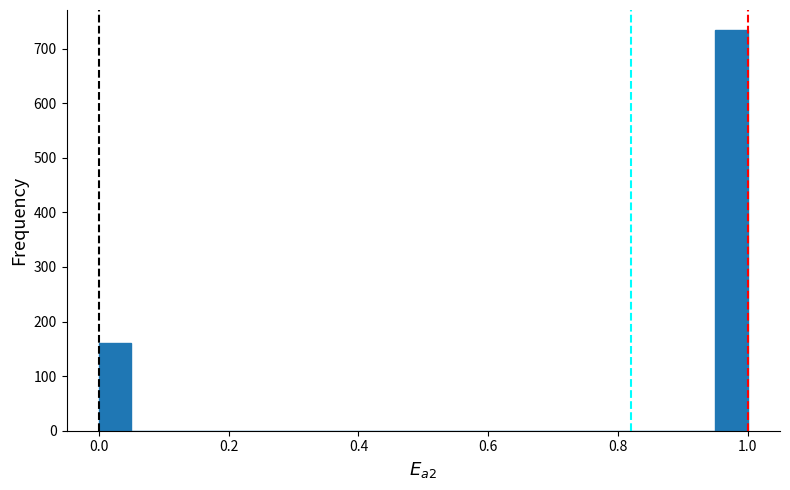

Read against the x-axis, roughly where is the centre of the tallest bar?

0.98